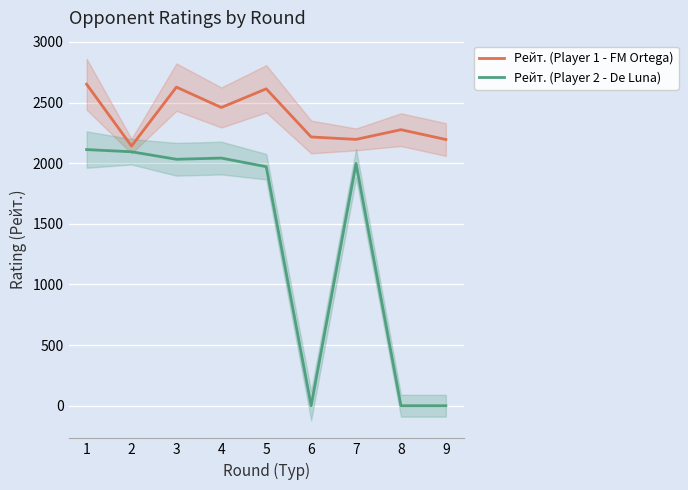

Which category has the lowest value in the Рейт. (Player 2 - De Luna) series?

6